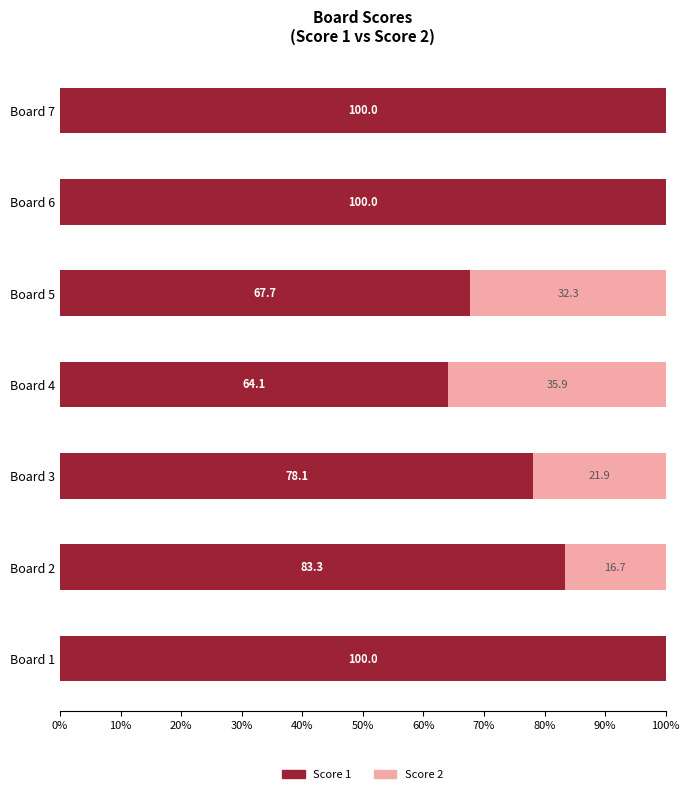

What is the total value across all series at Board 5?

100.0